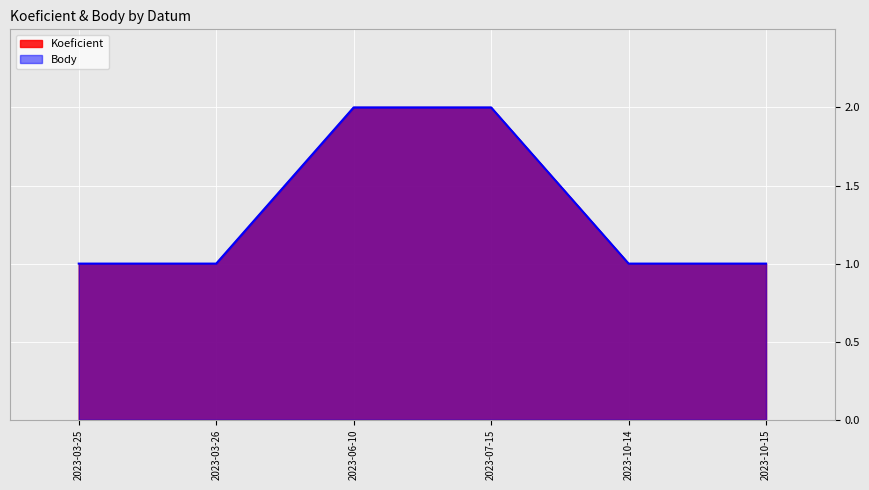

Which series changed the most between 2023-03-25 and 2023-07-15?

Koeficient